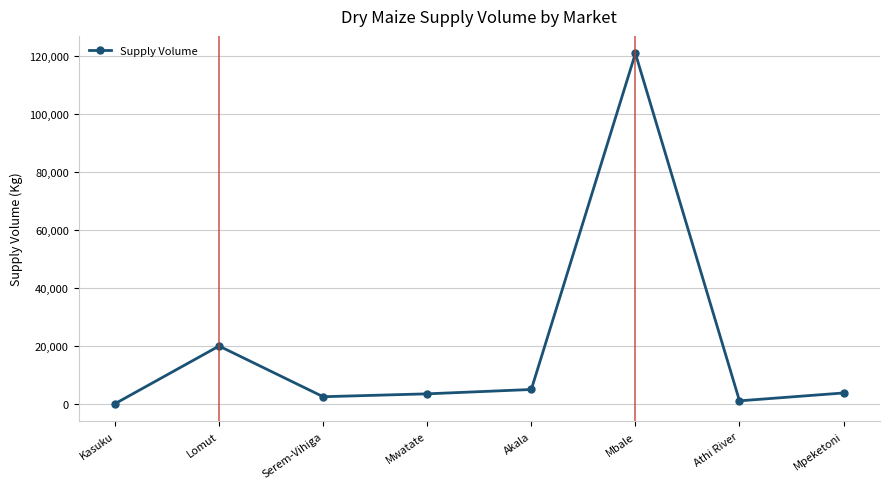

What is the value of the 7th point from the left?

1080